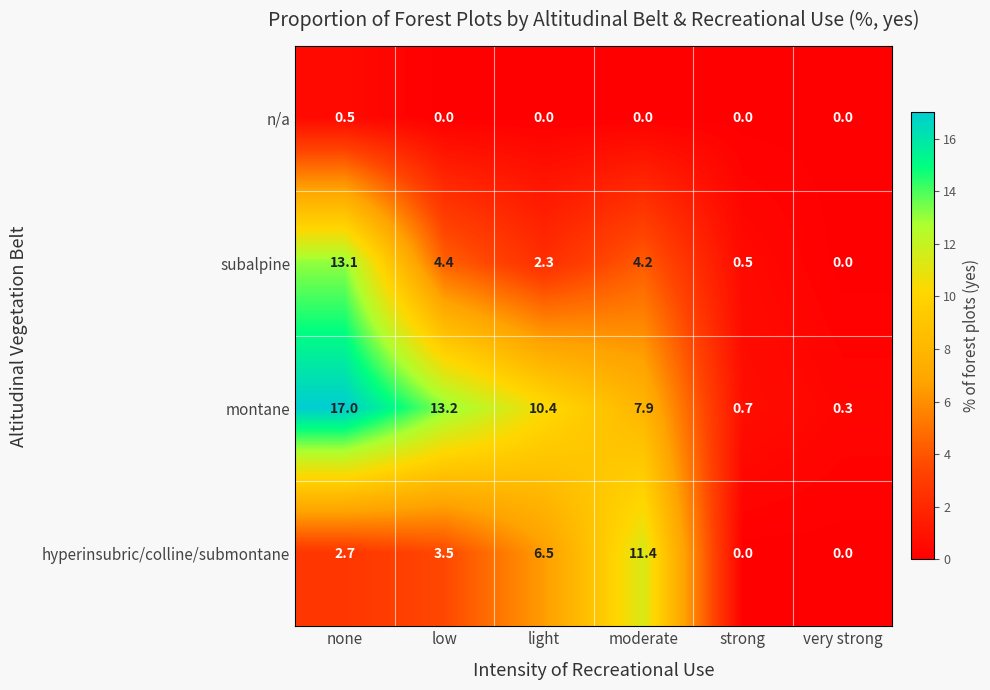

What is the maximum value shown in the chart?

17.0